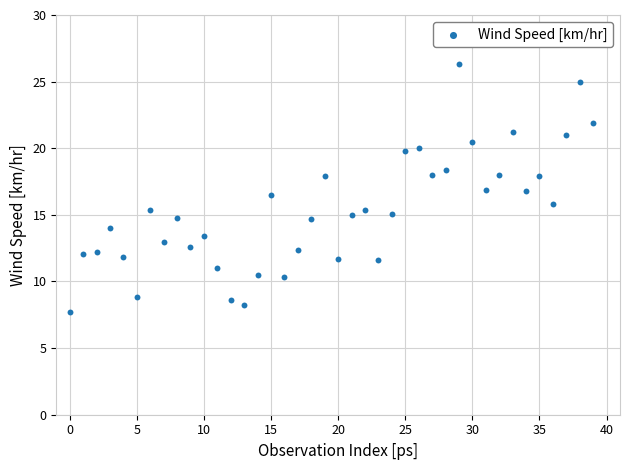

What is the range of Y values (max minus min)?

18.6